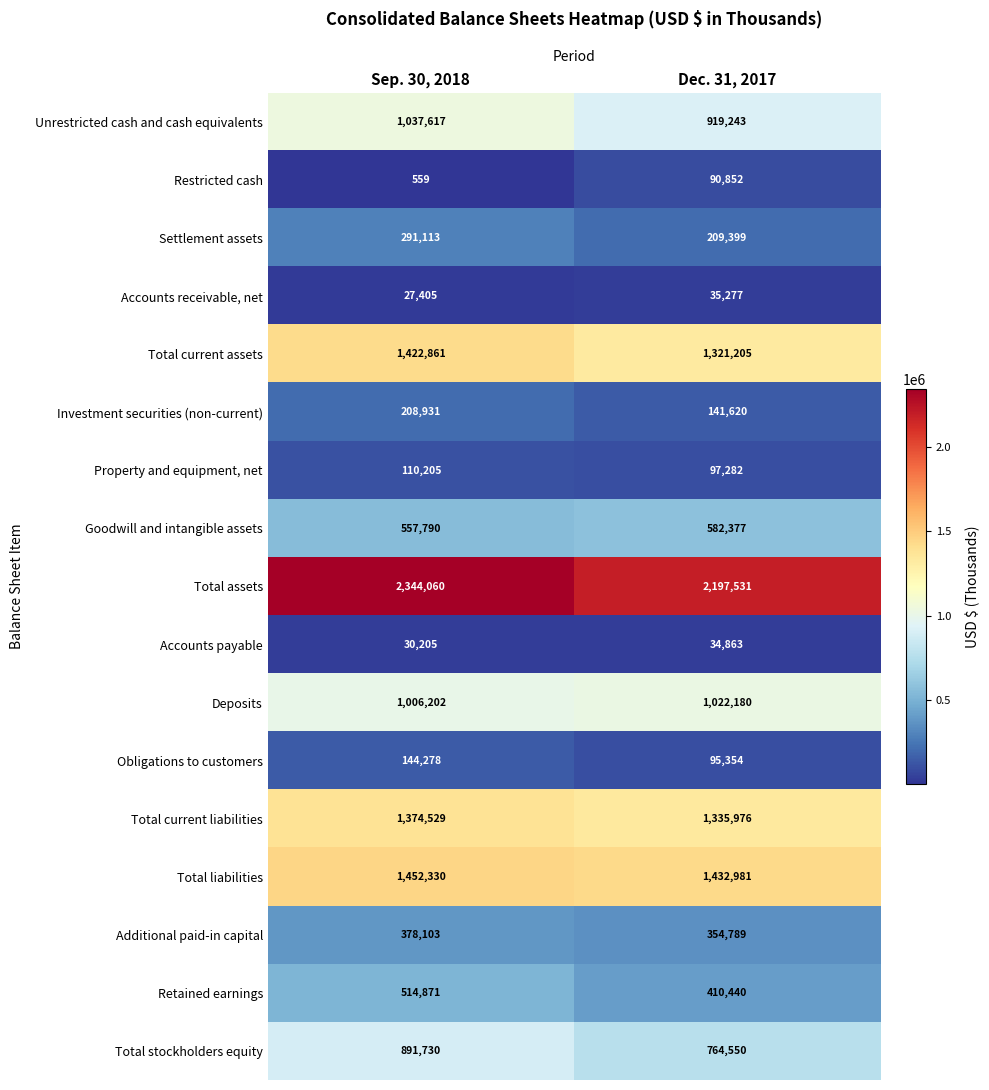

At how many categories does at least one series exceed 371460?

2